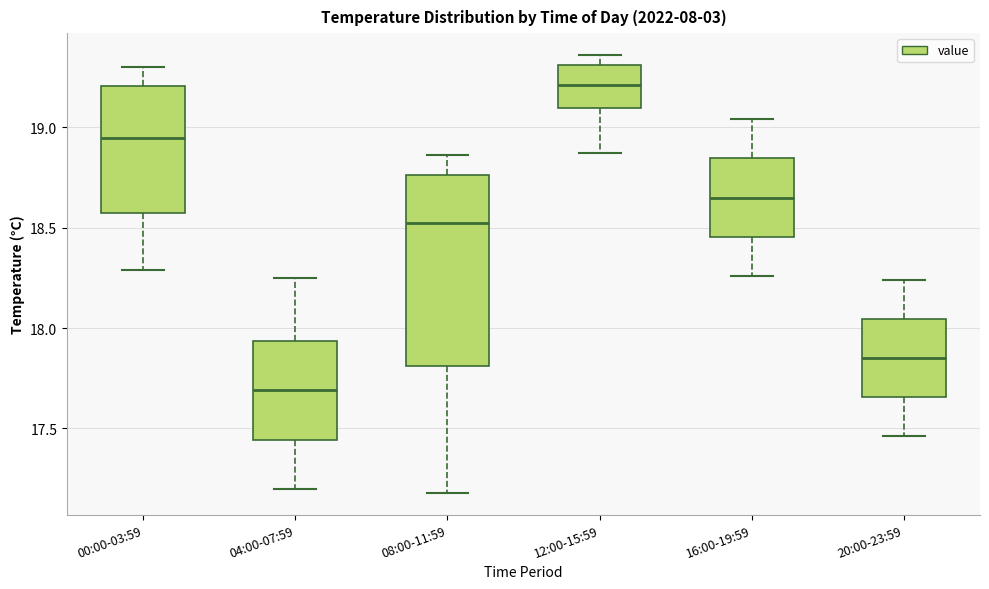

Where is the lower edge of the box for 12:00-15:59 on the y-axis? The values are not printed on the chart, so give them approximately, as read against the axis.

19.10